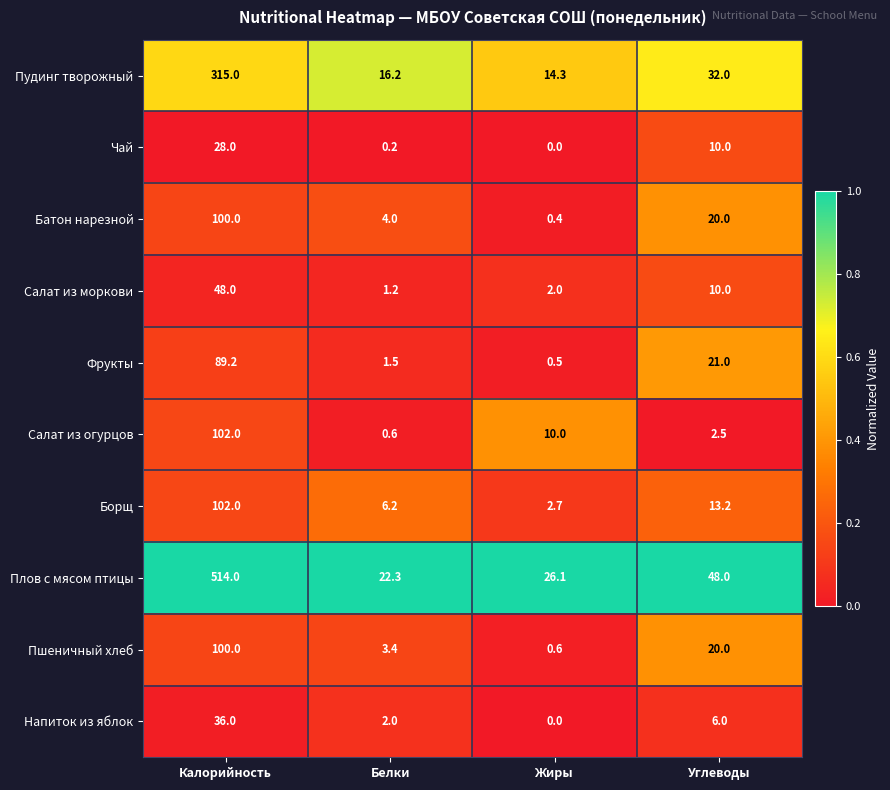

What is the greatest value displayed?

514.0